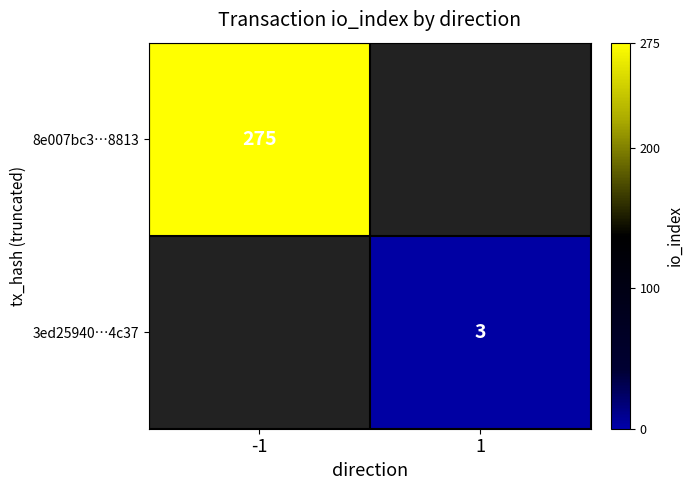

The value of 3ed25940…4c37 at 1 is 3. True or false?

True